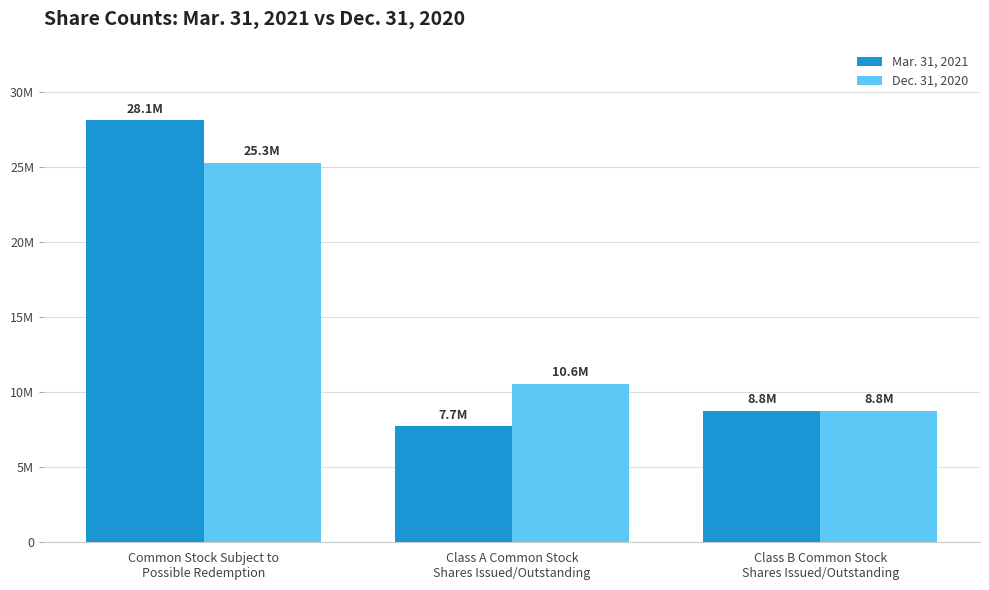

Which series has the largest range (max minus min)?

Mar. 31, 2021